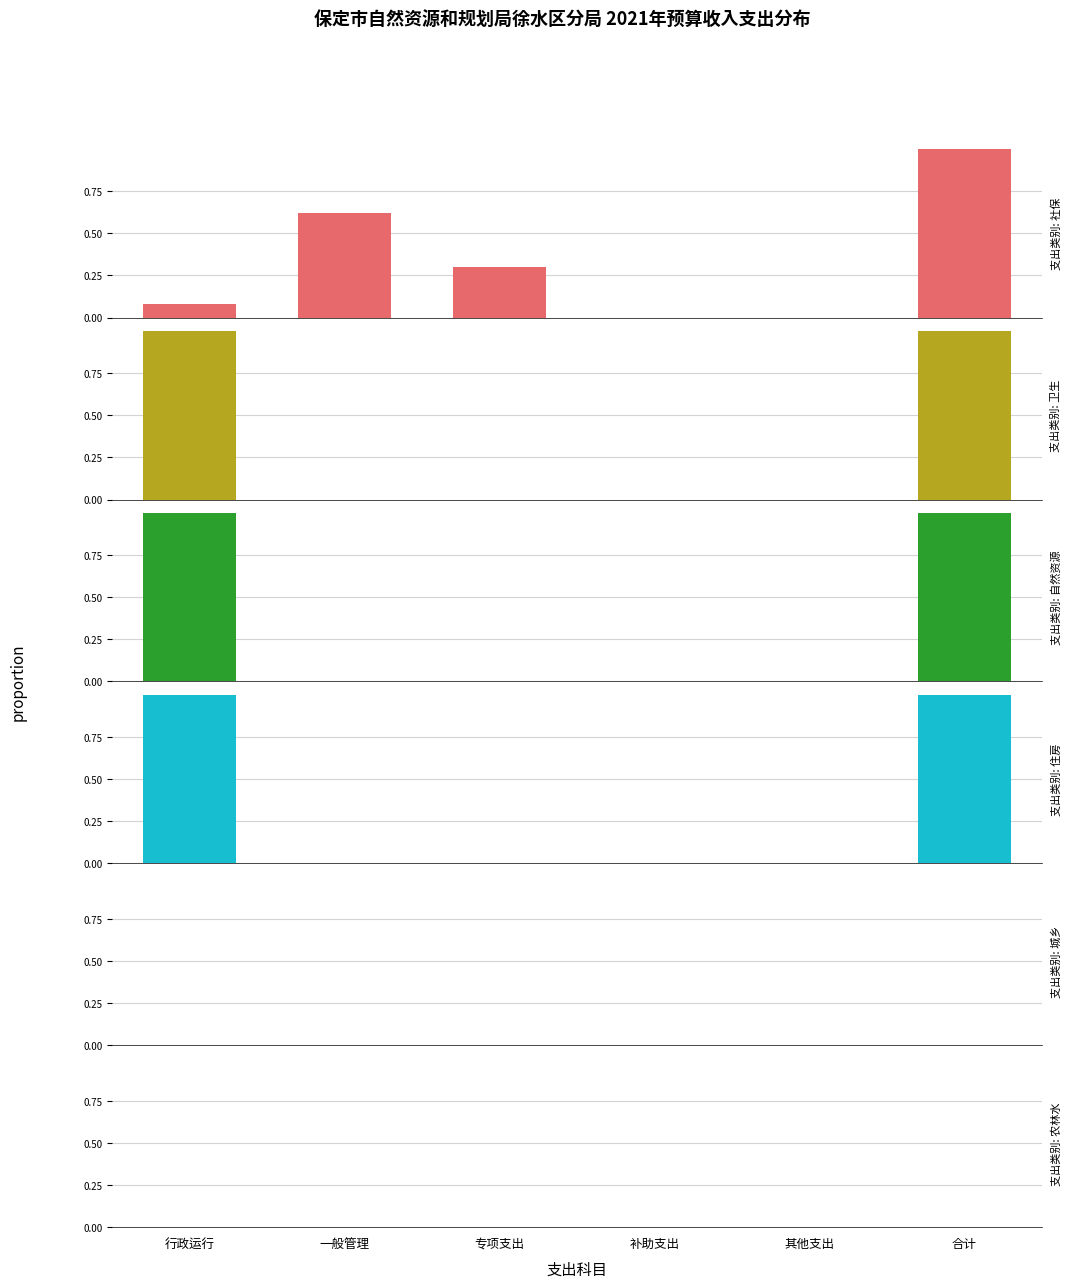

Which series has the largest total across all categories?

社会保障和就业支出